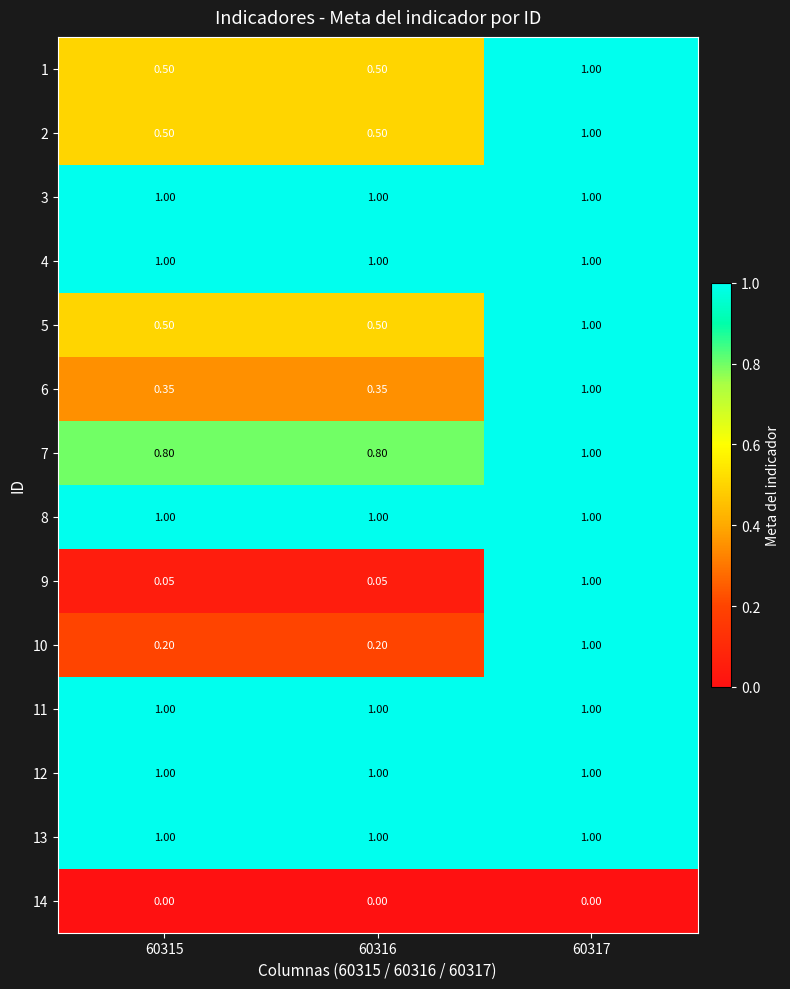

Is the value of 8 at 60316 greater than the value of 14 at 60316?

Yes